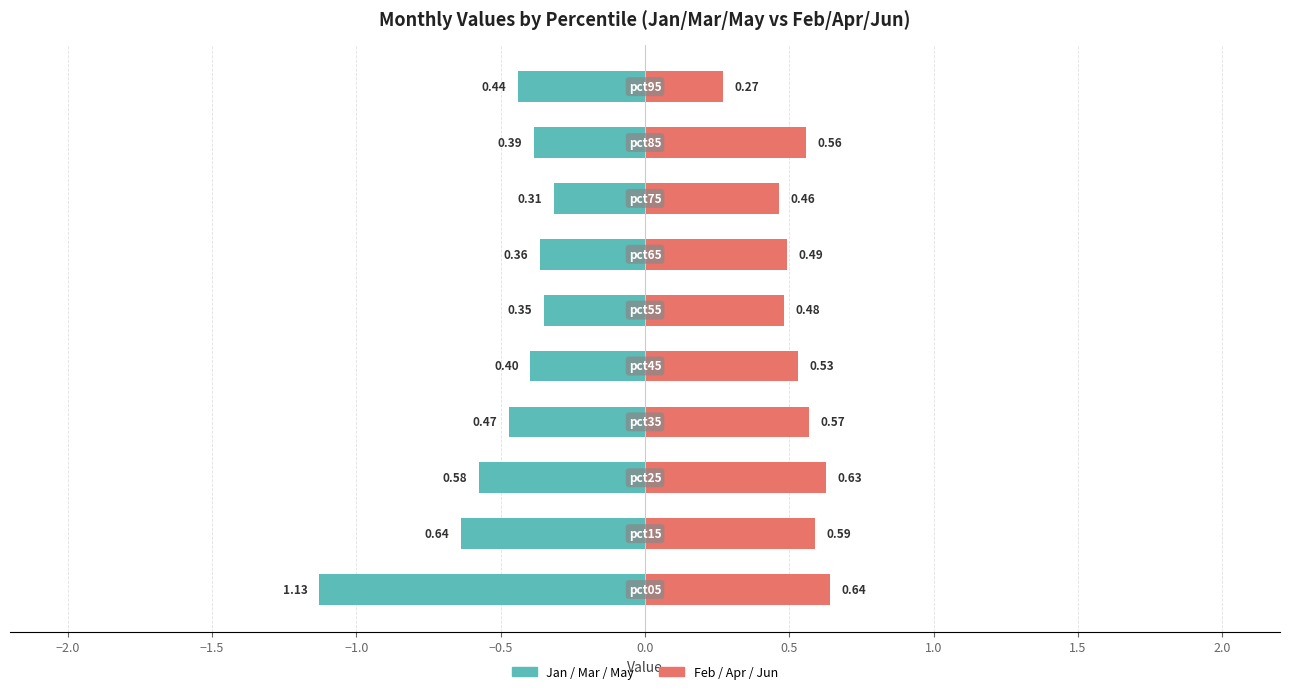

Which has a higher value, −0.5 or 1.5?

1.5